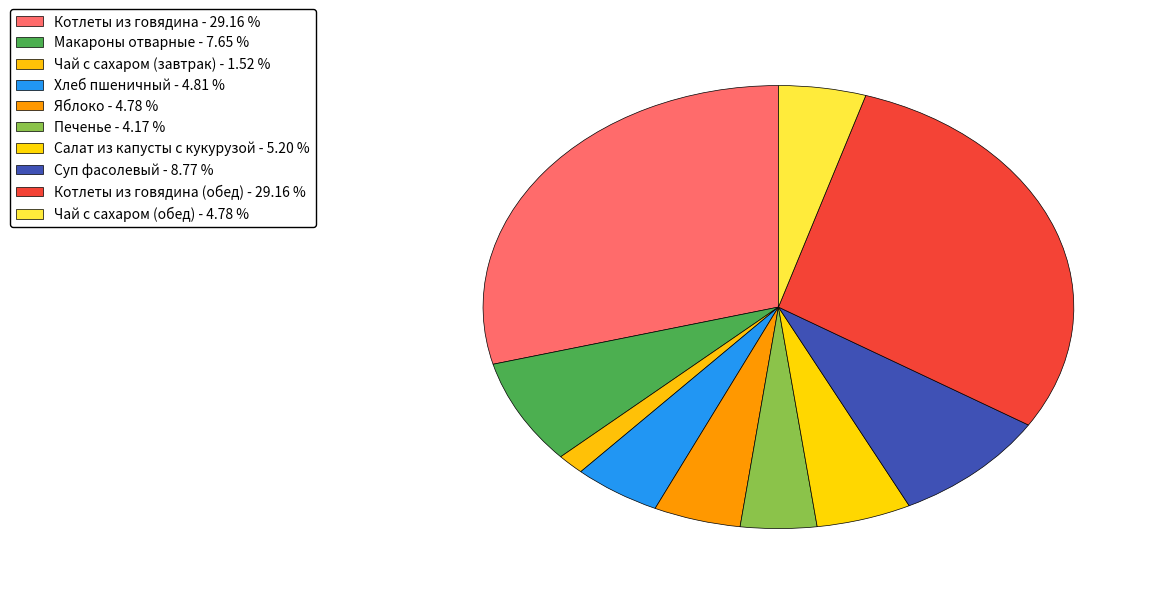

How many slices are in this pie chart?

10